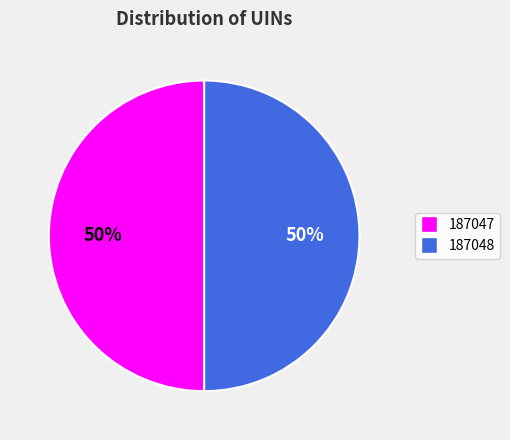

To the nearest percent, what is the combined percentage of 187048 and 187047?

100%